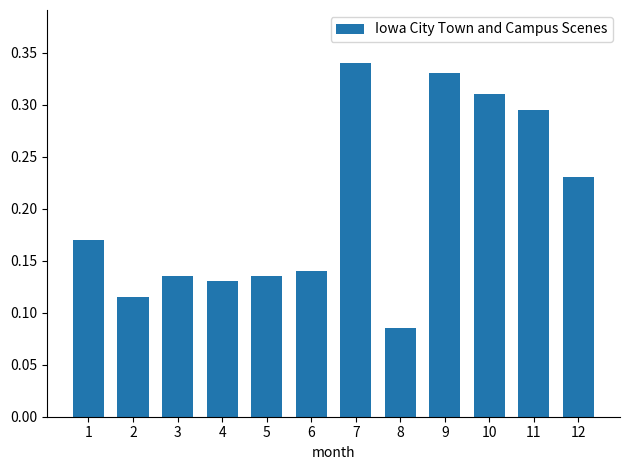

The value at 1 is 0.3. True or false?

False